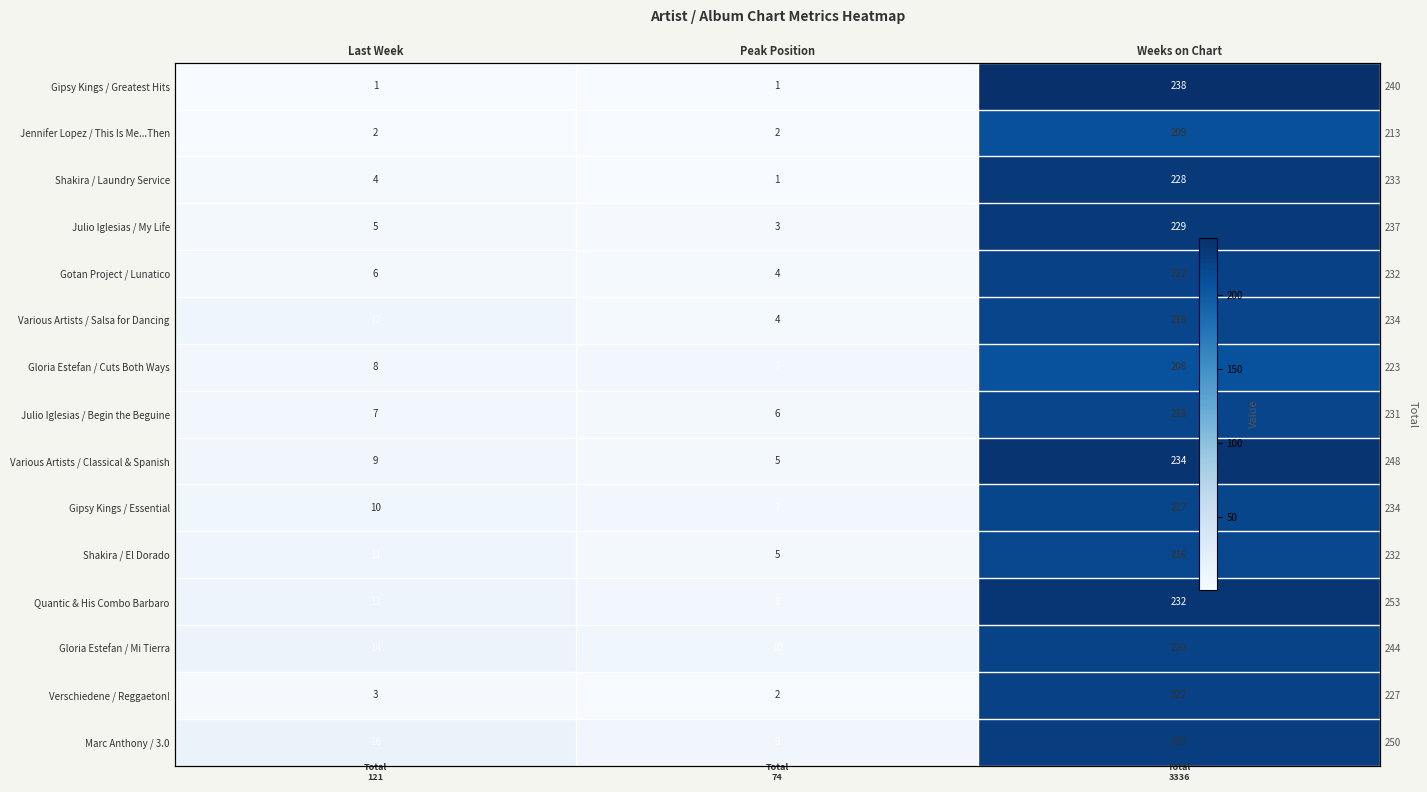

What is the difference between the Gipsy Kings / Greatest Hits values at Peak Position and Weeks on Chart?

237